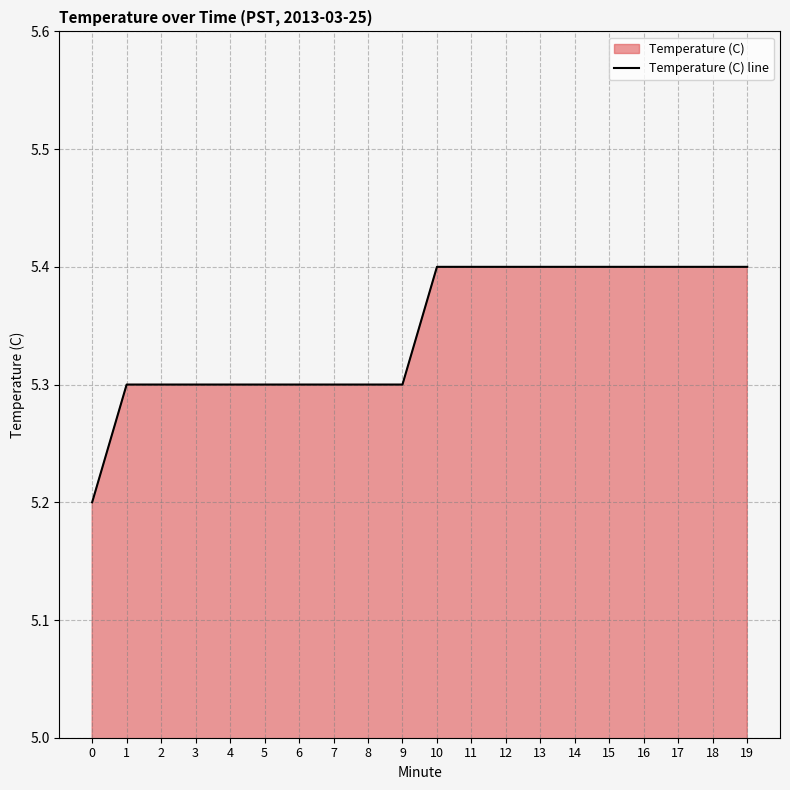

True or false: the data shows 5.3 at 3.

True